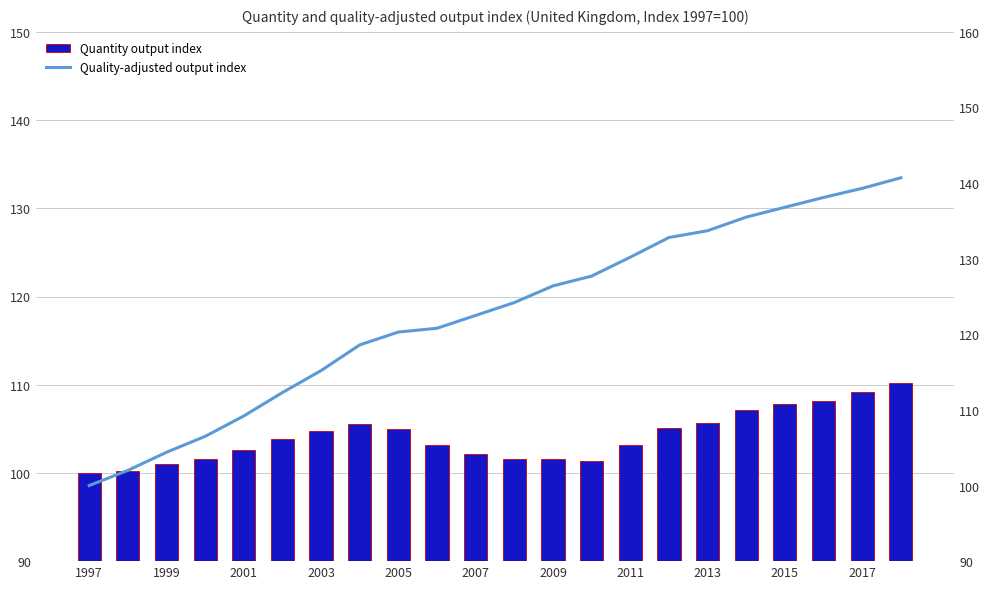

Count the number of data series in this chart.

2